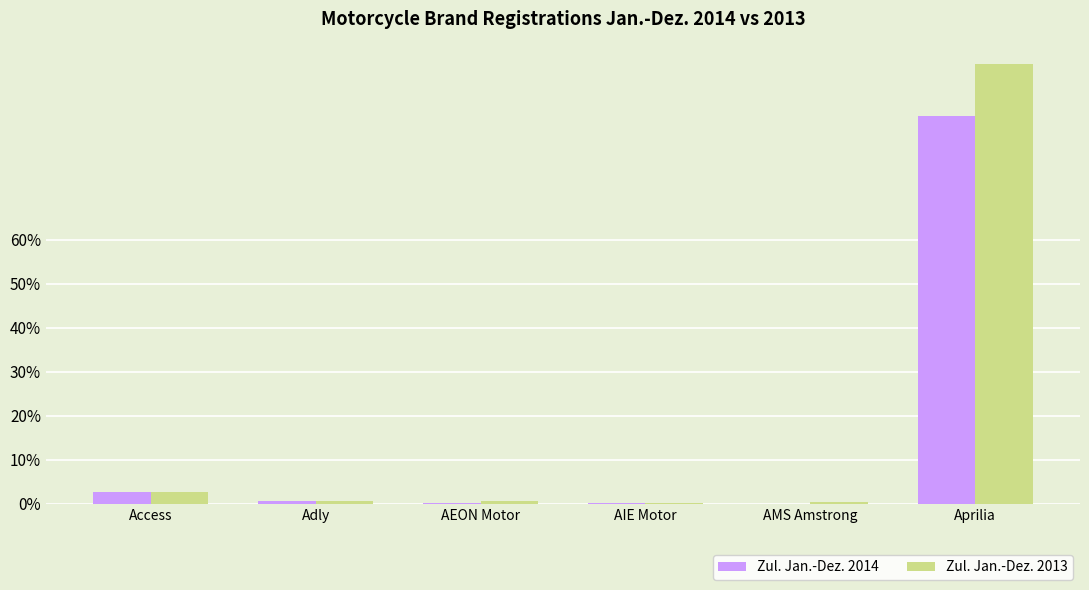

Read the Zul. Jan.-Dez. 2014 value at Aprilia.

35.2